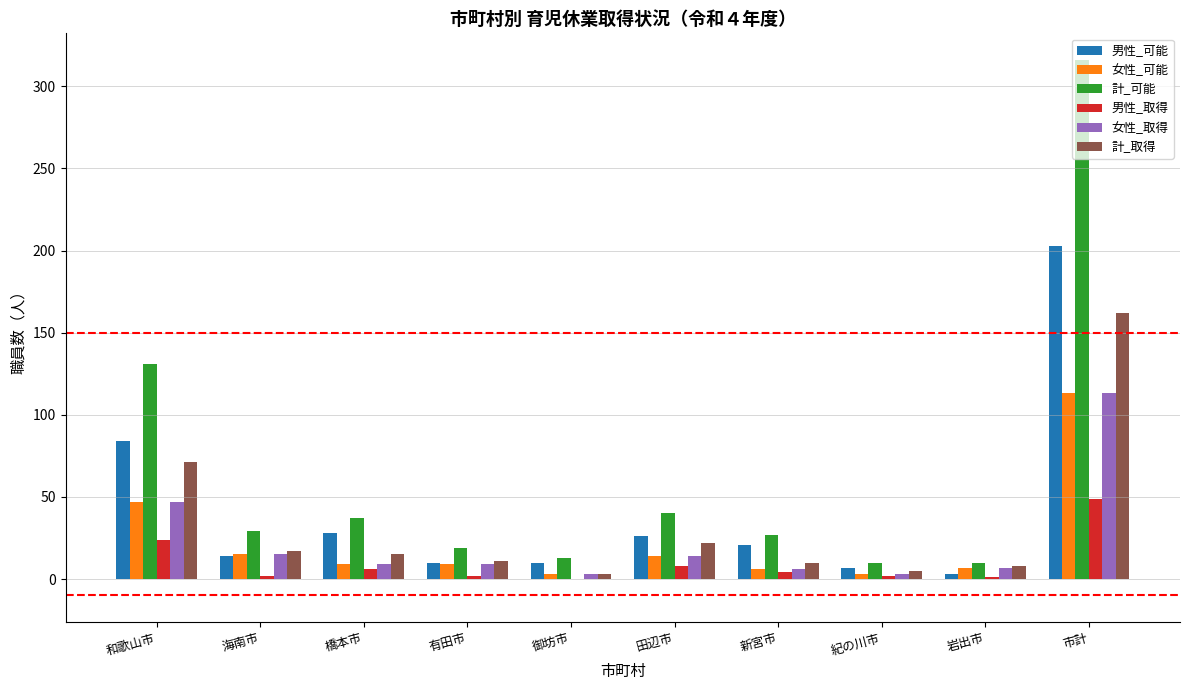

What is the greatest value displayed?

316